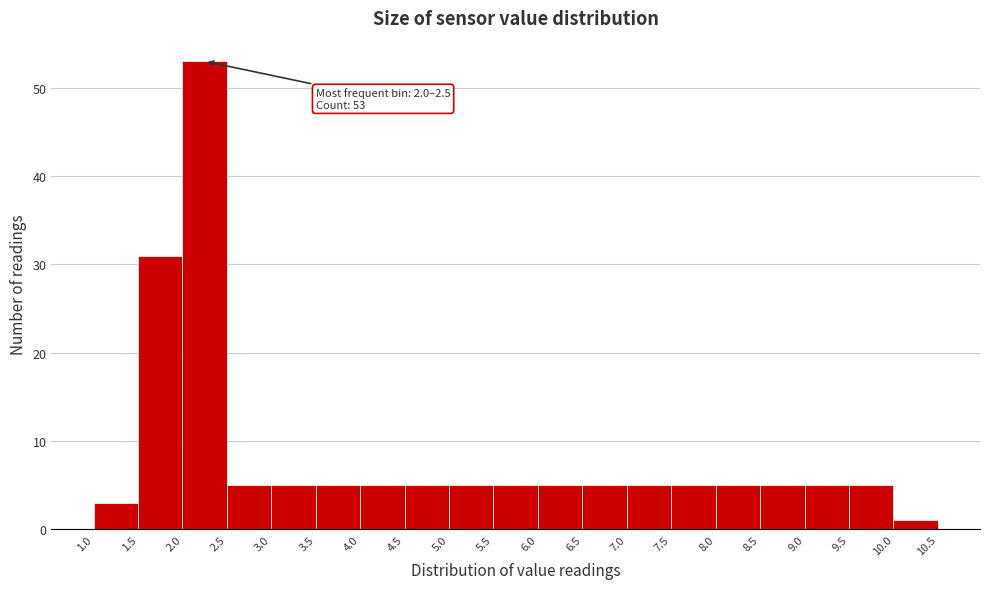

Which range on the x-axis has the tallest bar?

2.0 to 2.5